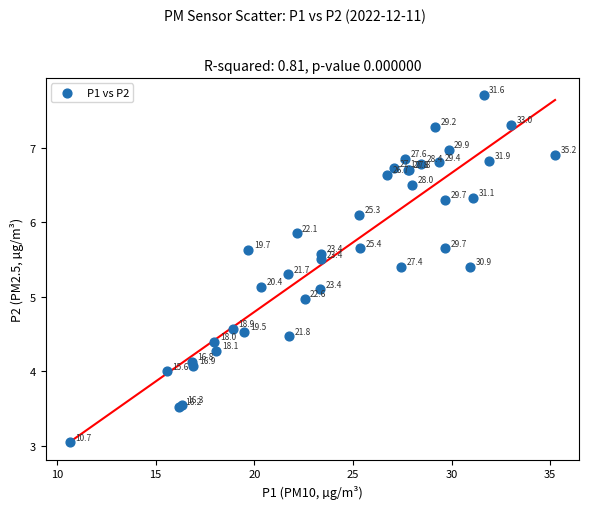

What Y value in the scatter plot is closest to 5?

5.0